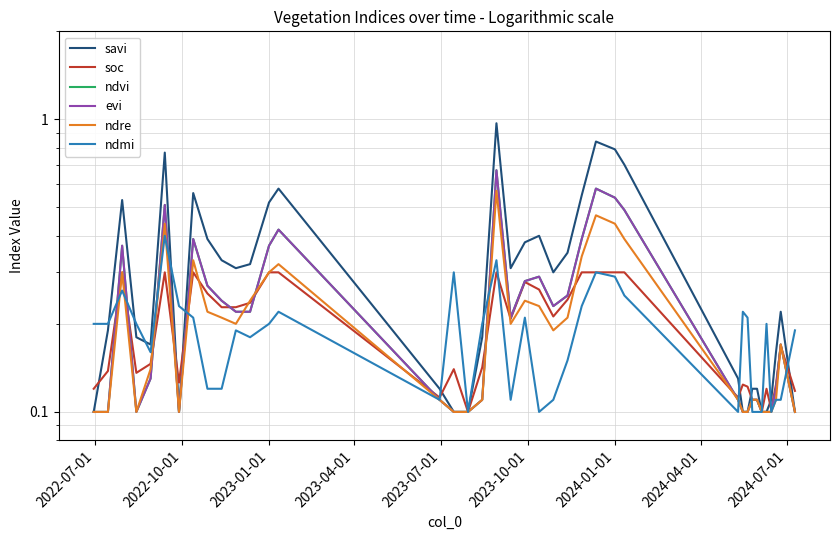

Is this an area chart (filled region under the line)?

No